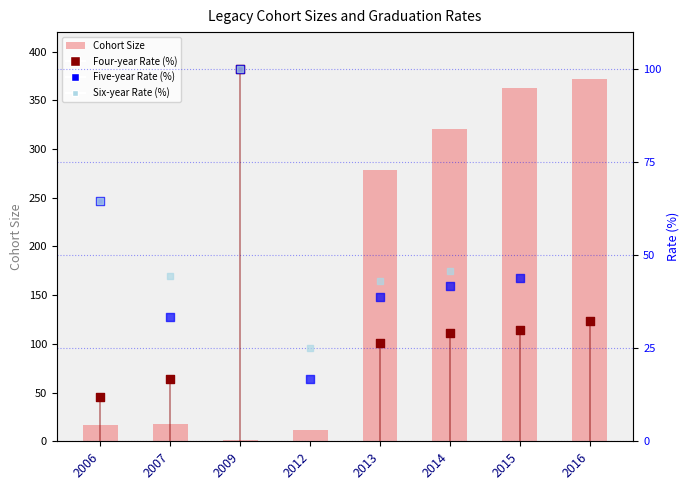

Which series has the largest Y range (max minus min)?

Cohort Size